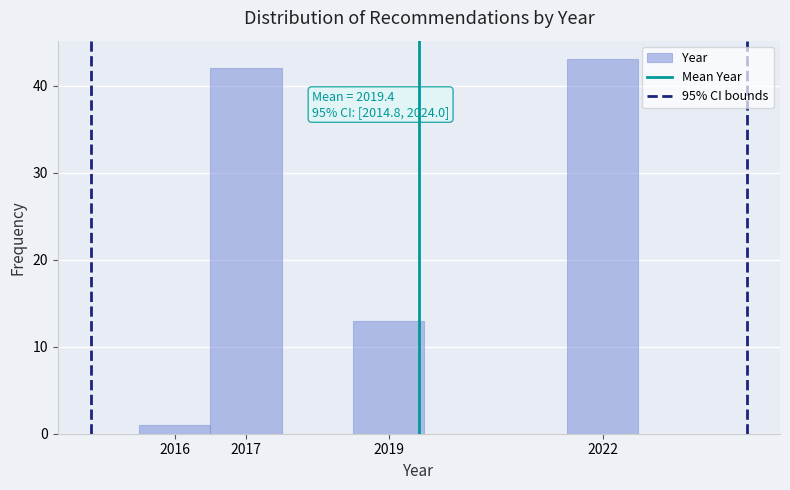

Over which range of the x-axis is the bar tallest?

2021.5 to 2022.5